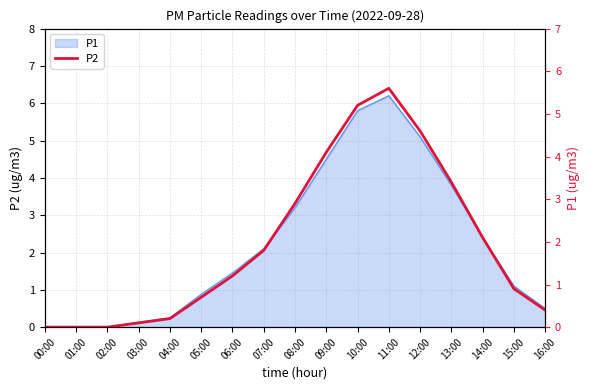

Where does the data first go above 1?

06:00